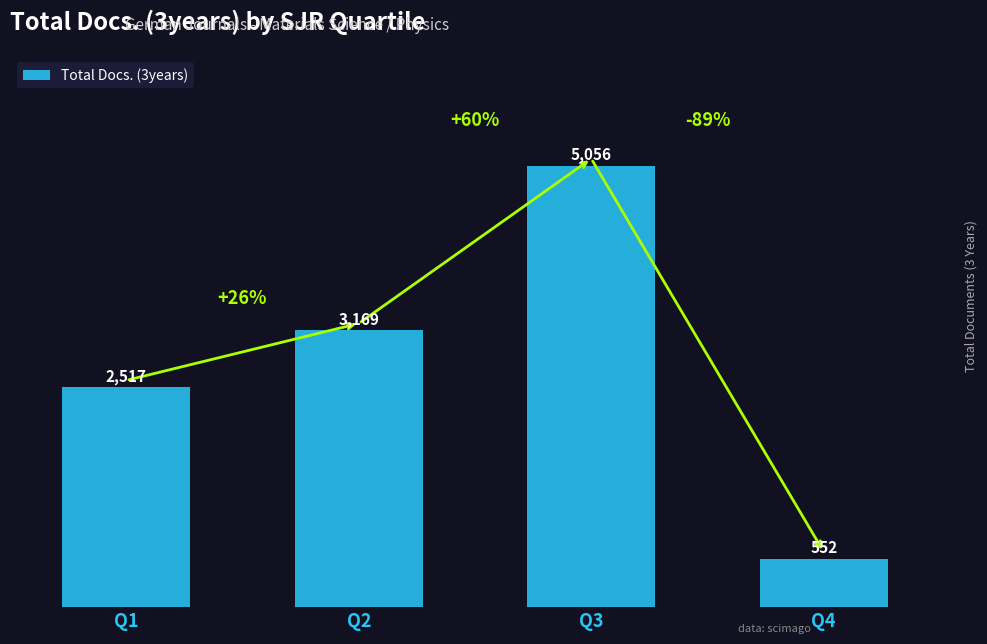

What is the difference between the values at Q2 and Q3?

1887